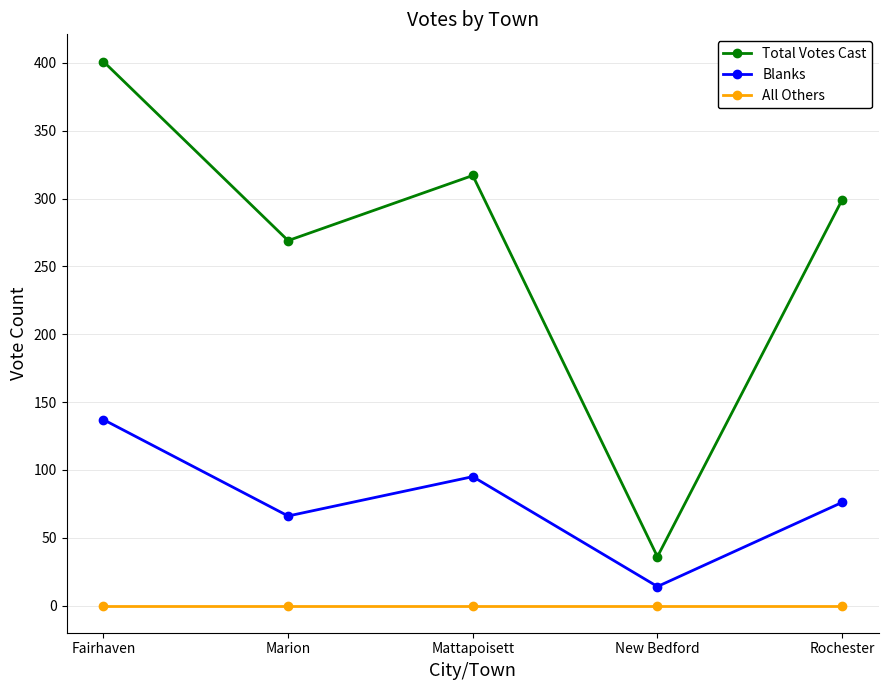

Where is the first local maximum for Blanks?

Mattapoisett